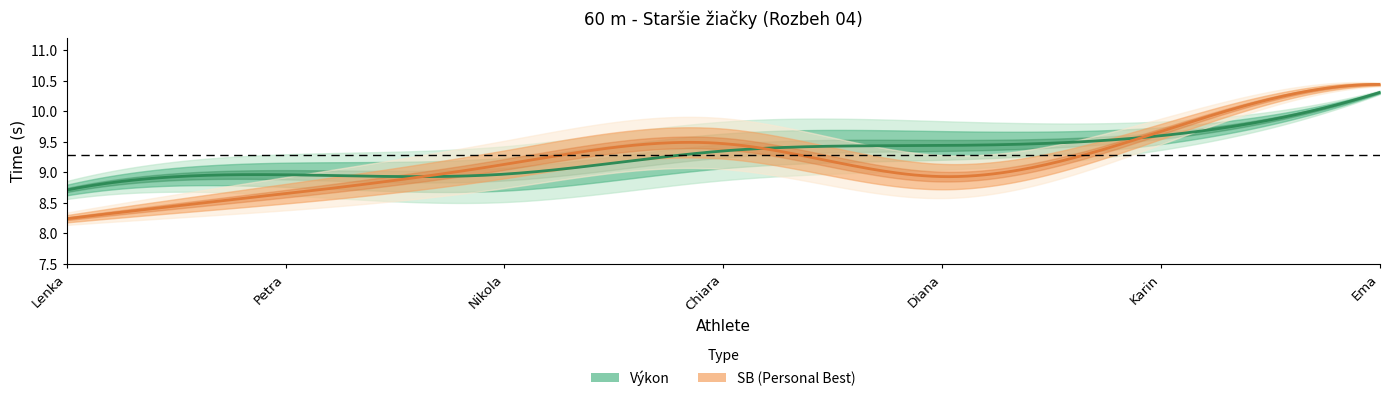

What is the lowest value of the Výkon series?

8.7